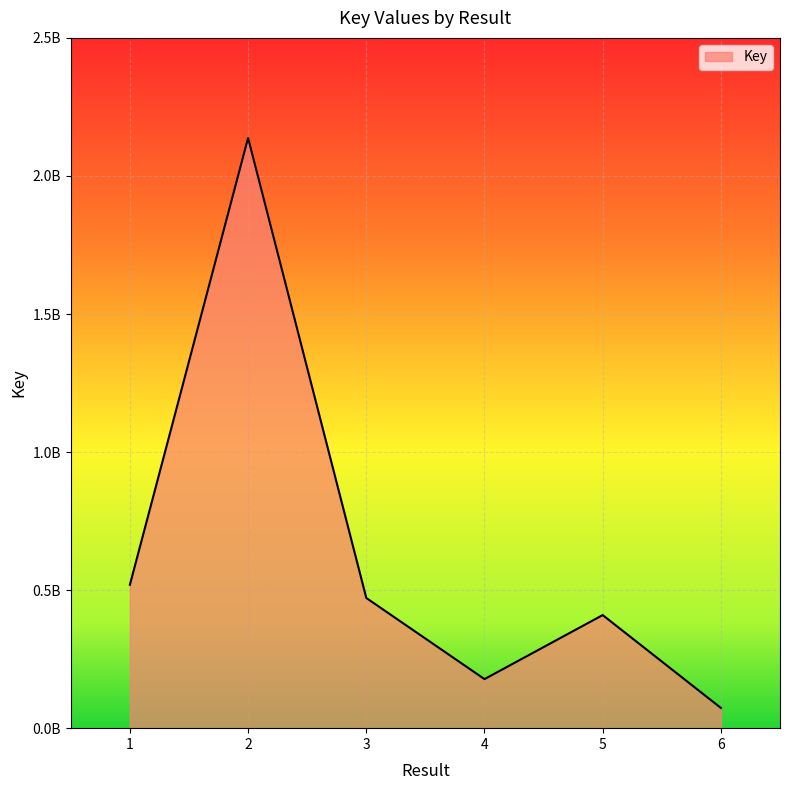

What is the maximum value shown in the chart?

2137597925